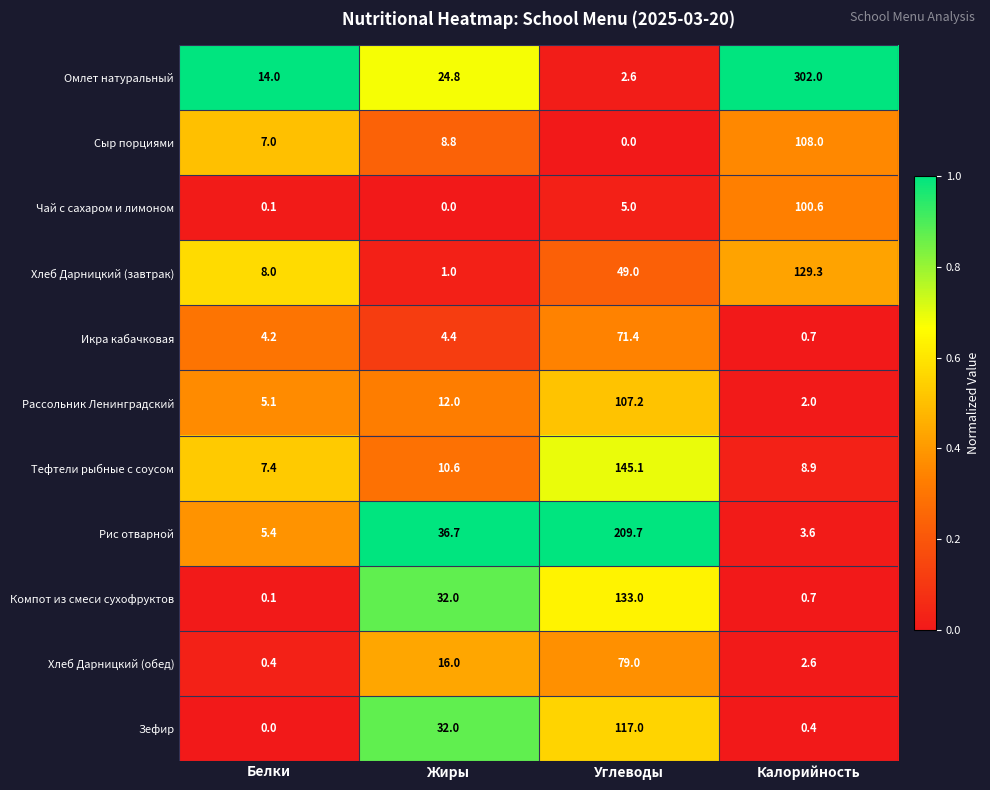

Where is Хлеб Дарницкий (обед) nearest to the value 39?

Жиры